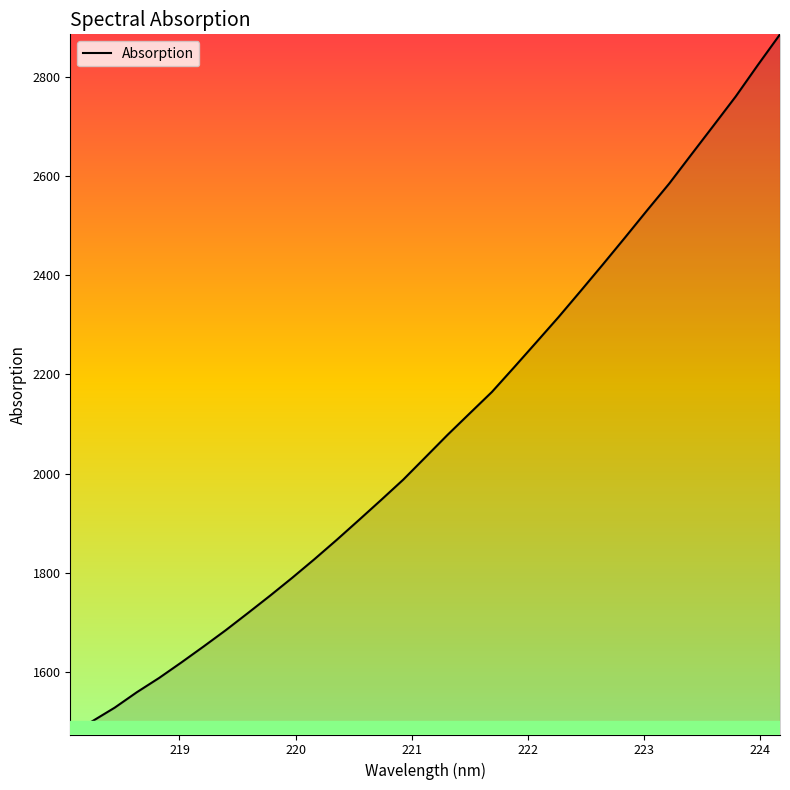

What is the difference between the maximum and minimum values?

1411.8